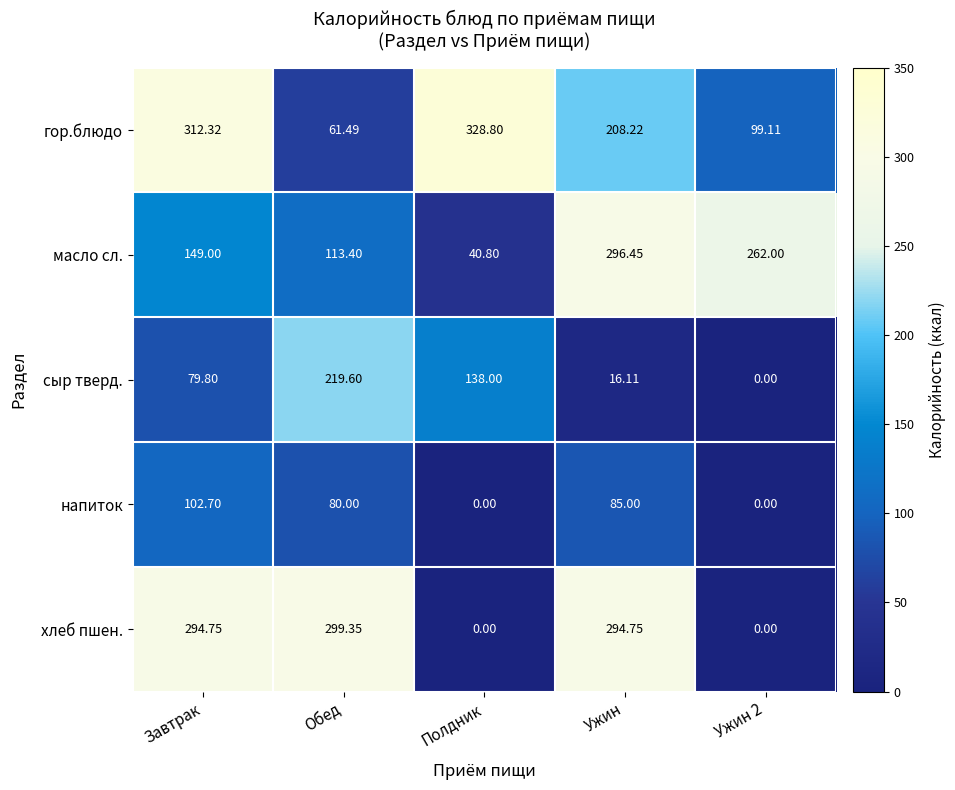

Rank the series at Обед from highest to lowest value.

хлеб пшен., сыр тверд., масло сл., напиток, гор.блюдо